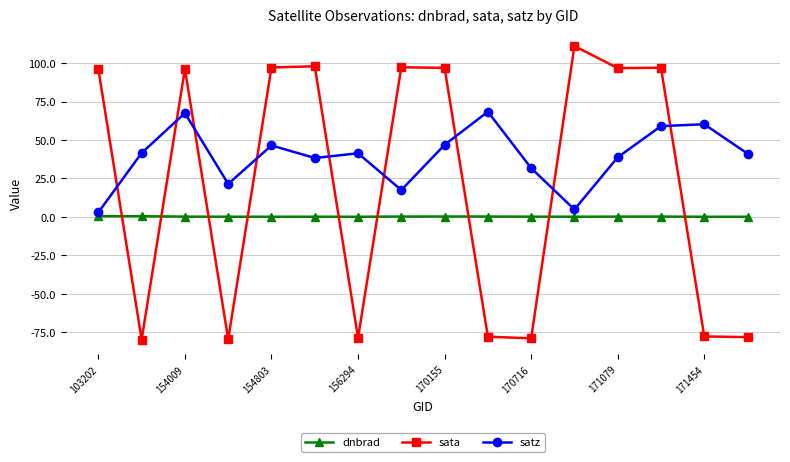

What is the minimum value shown in the chart?

-79.8